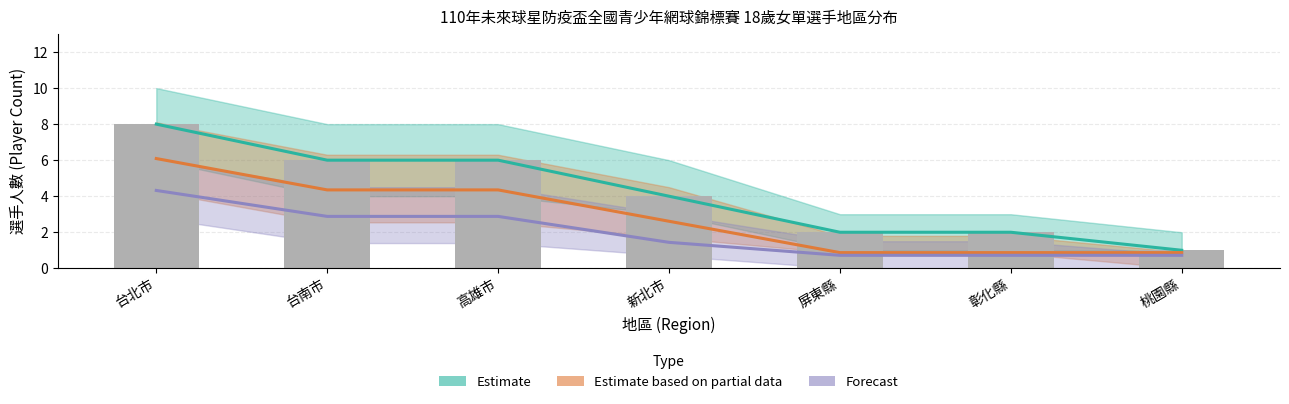

What is the label of the 5th bar from the right?

高雄市